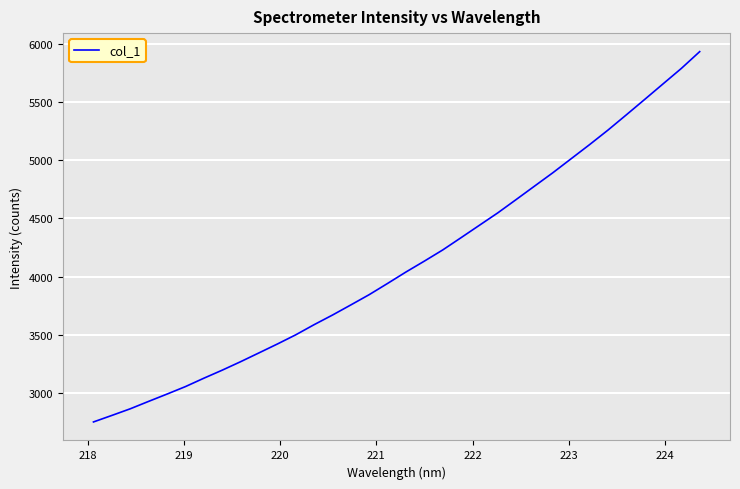

What is the maximum value shown in the chart?

5937.6